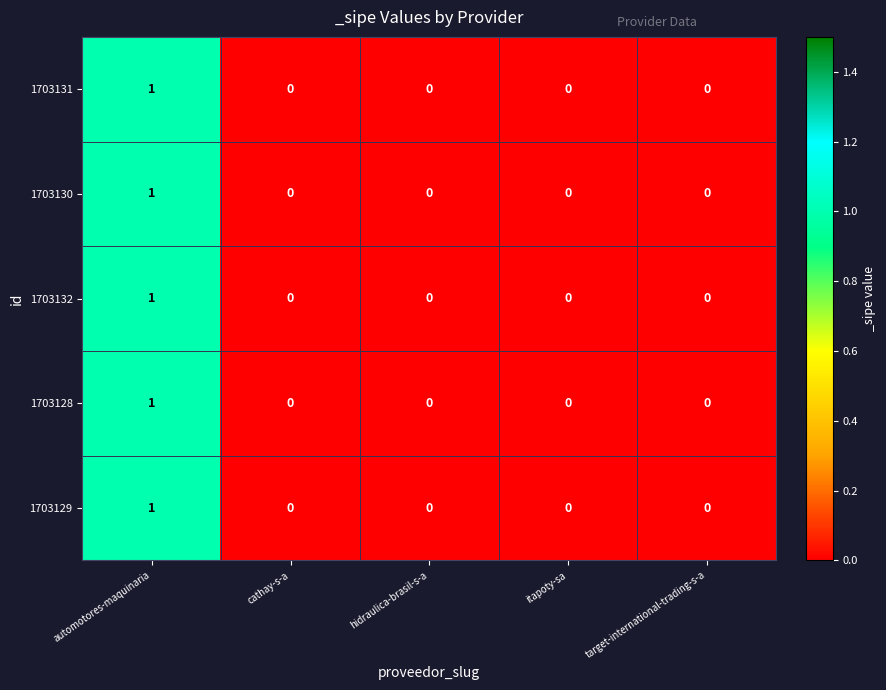

Count the 1703130 values in the range 0 to 1.

5